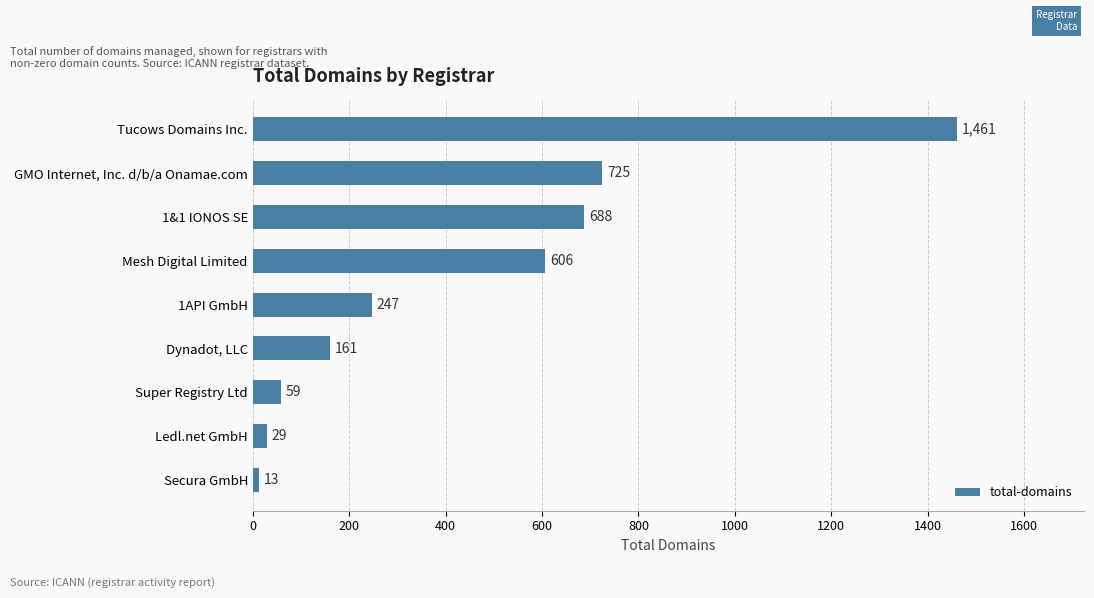

Where is the data nearest to the value 737?

GMO Internet, Inc. d/b/a Onamae.com